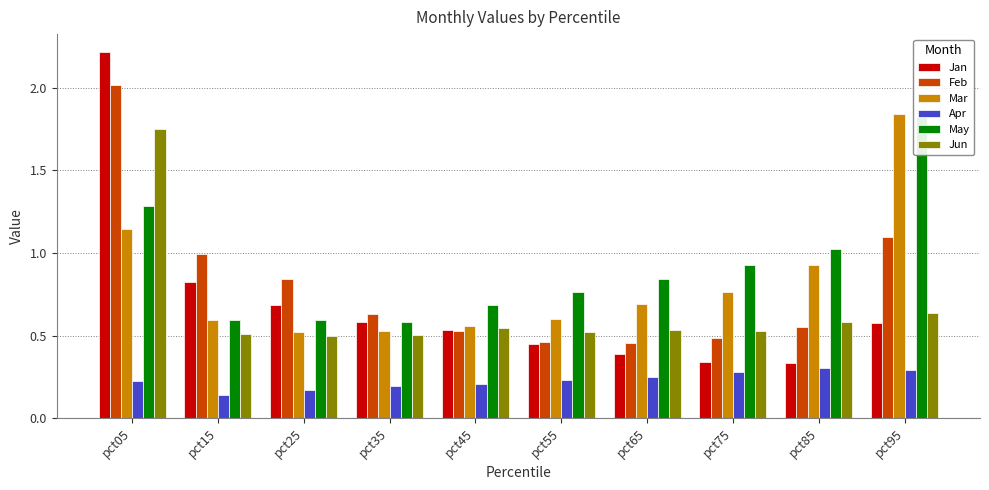

List the series in order of their peak value, highest first.

Jan, Feb, Mar, May, Jun, Apr